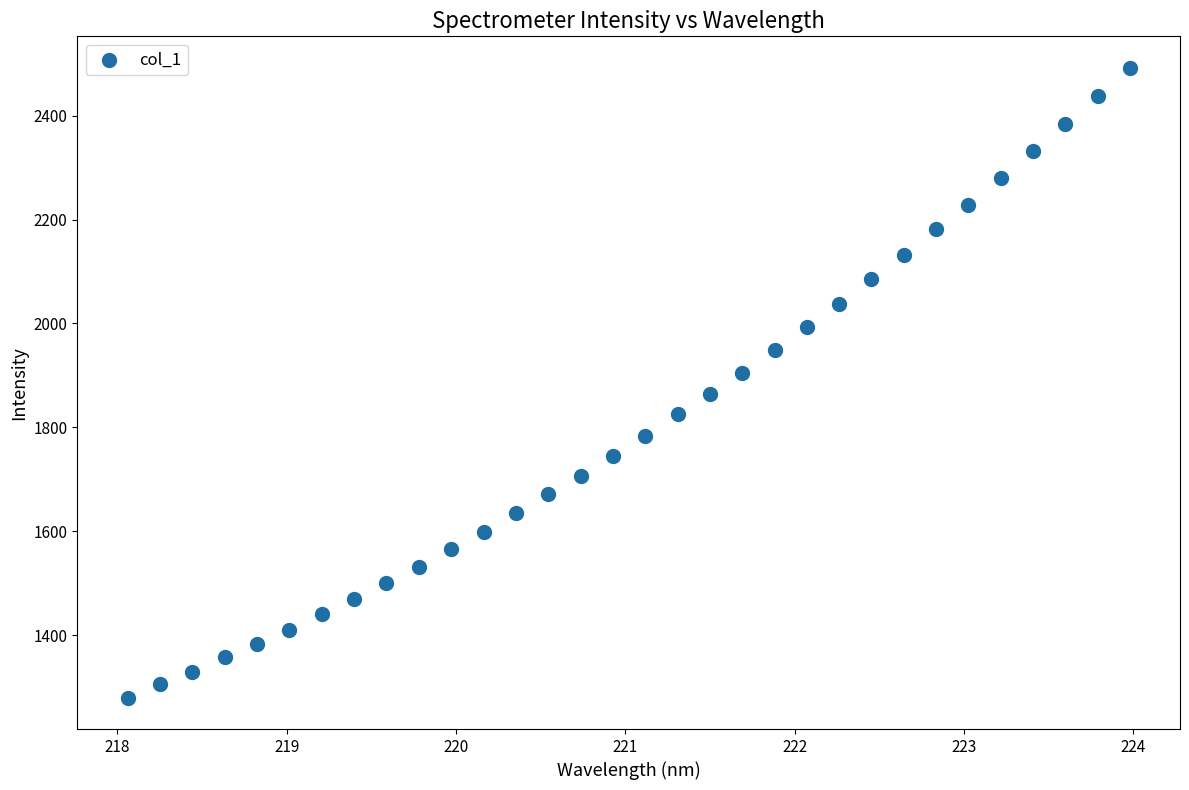

What is the range of X values (max minus min)?

5.9